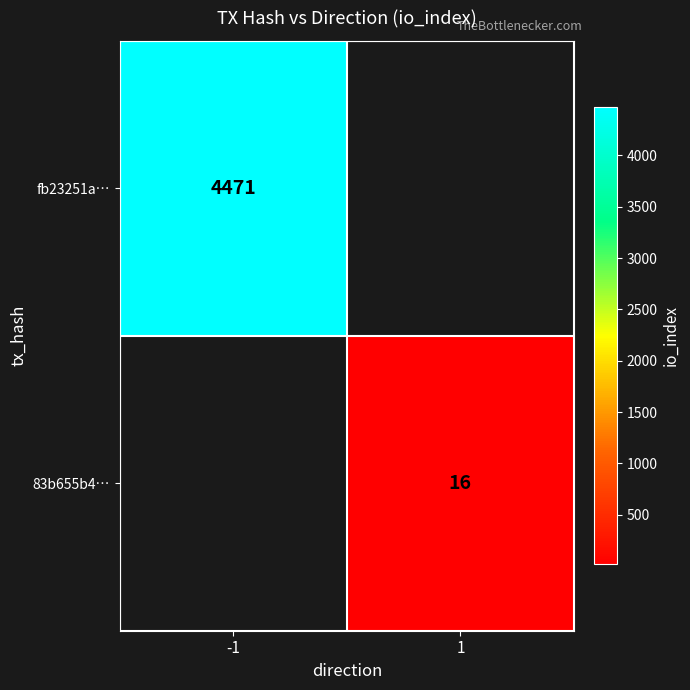

True or false: fb23251a… has a value of 1930 at -1.

False